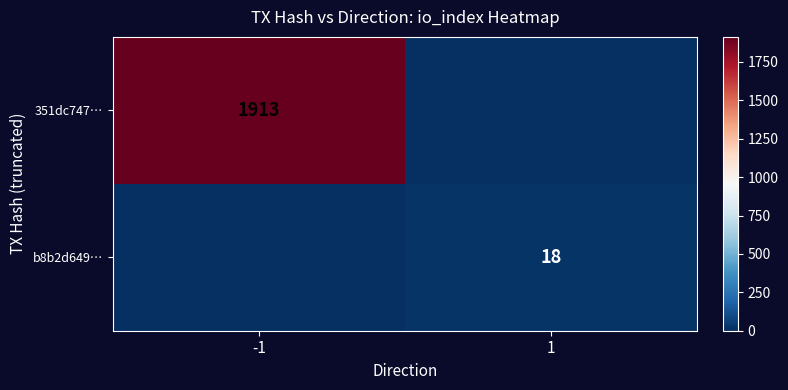

Which has a higher value, -1 or 1?

-1